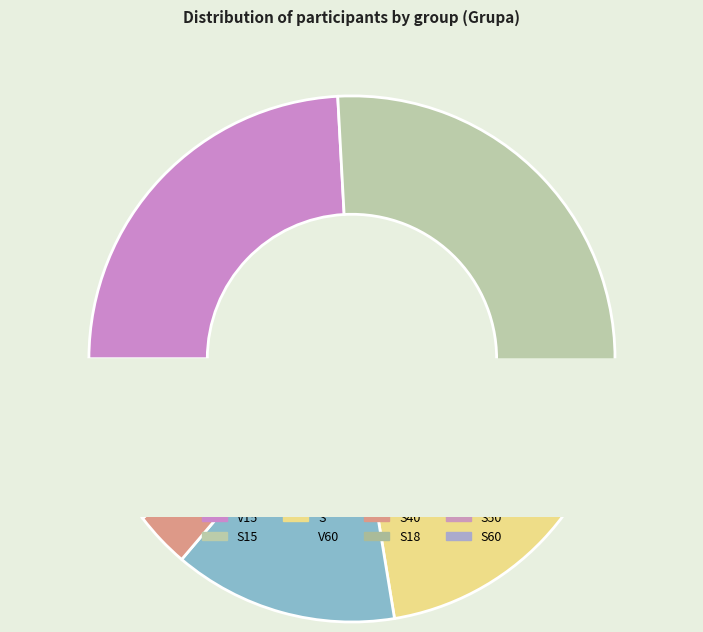

What is the largest slice in the pie chart?

V15